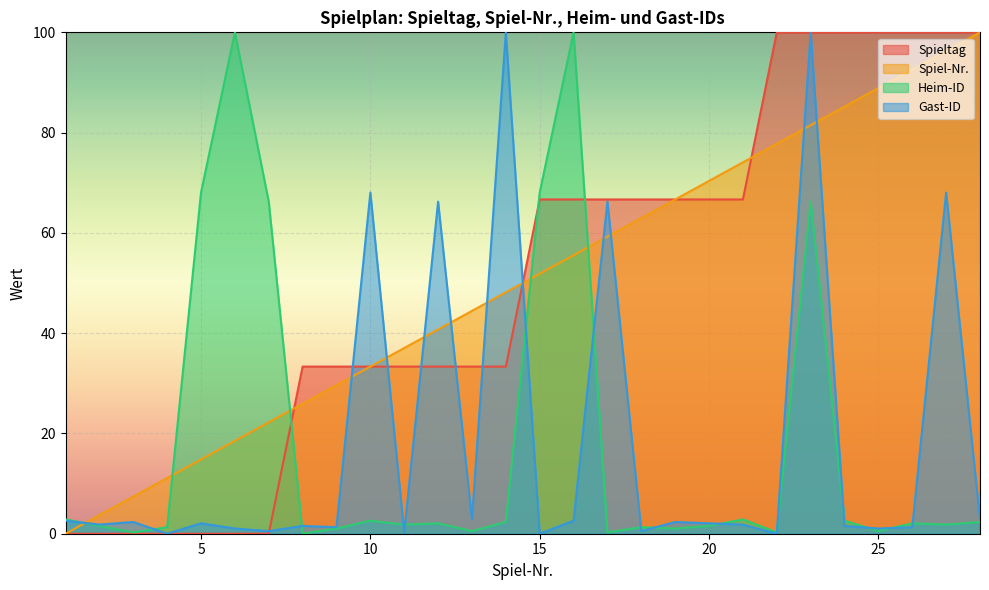

Between 7 and 25, which is larger?

25